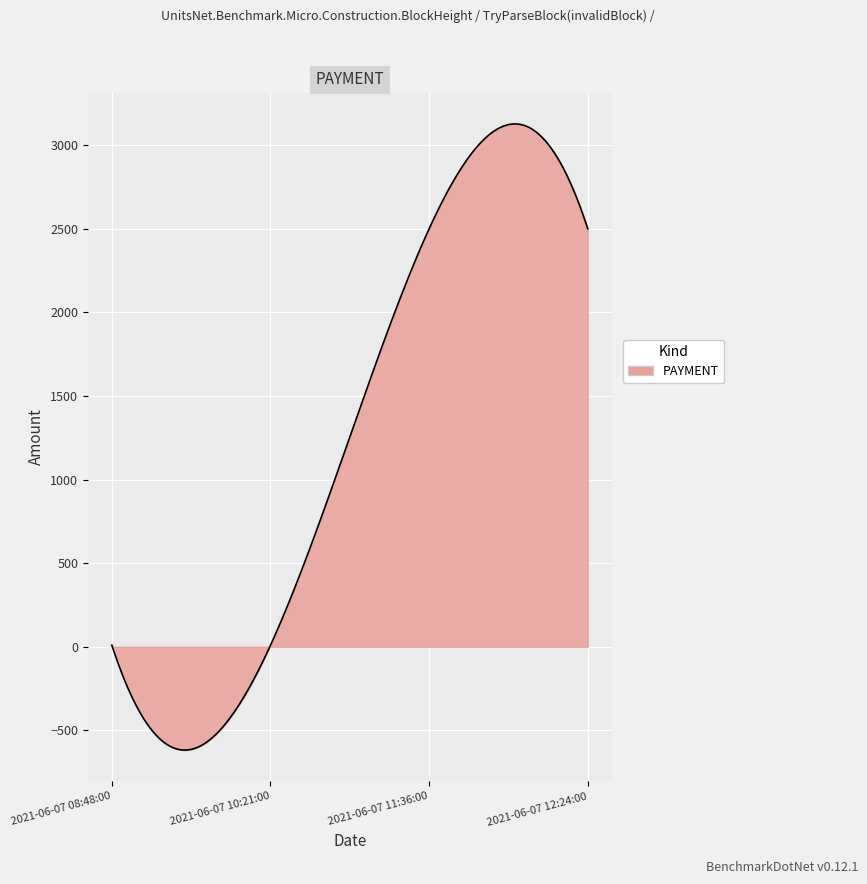

What is the greatest value displayed?

3127.0